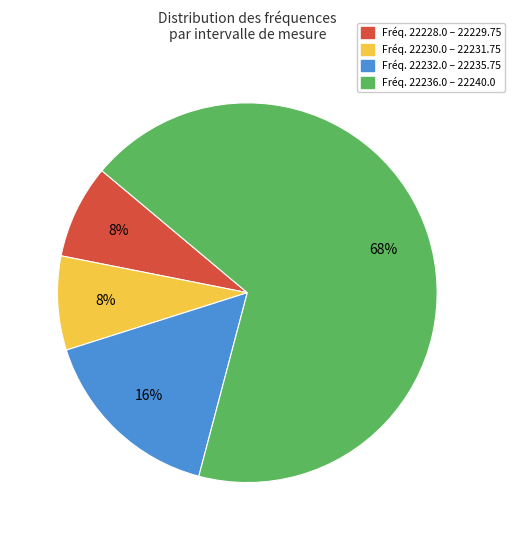

Does any single category account for the majority?

Yes